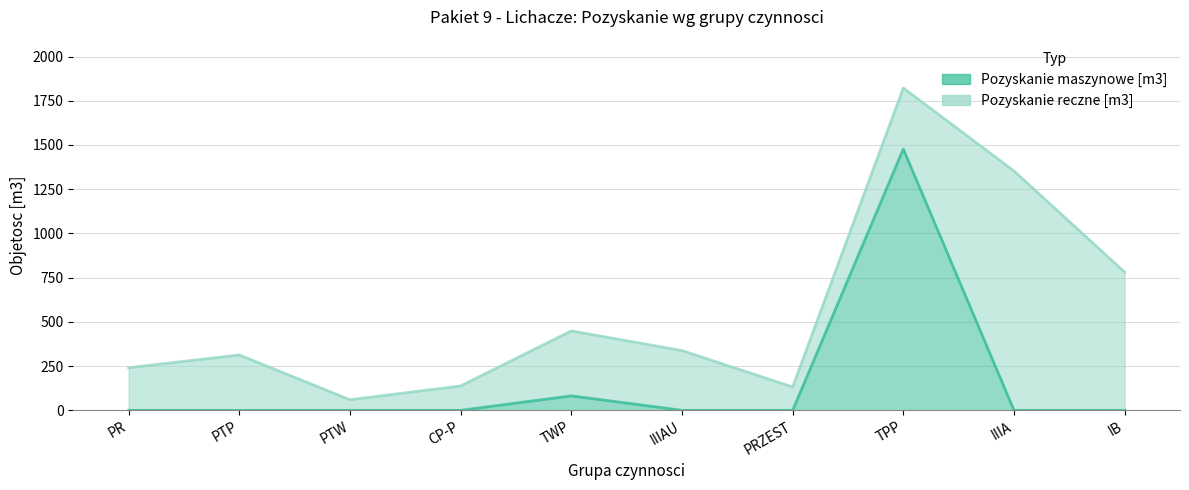

Which label corresponds to the largest value in the chart?

TPP